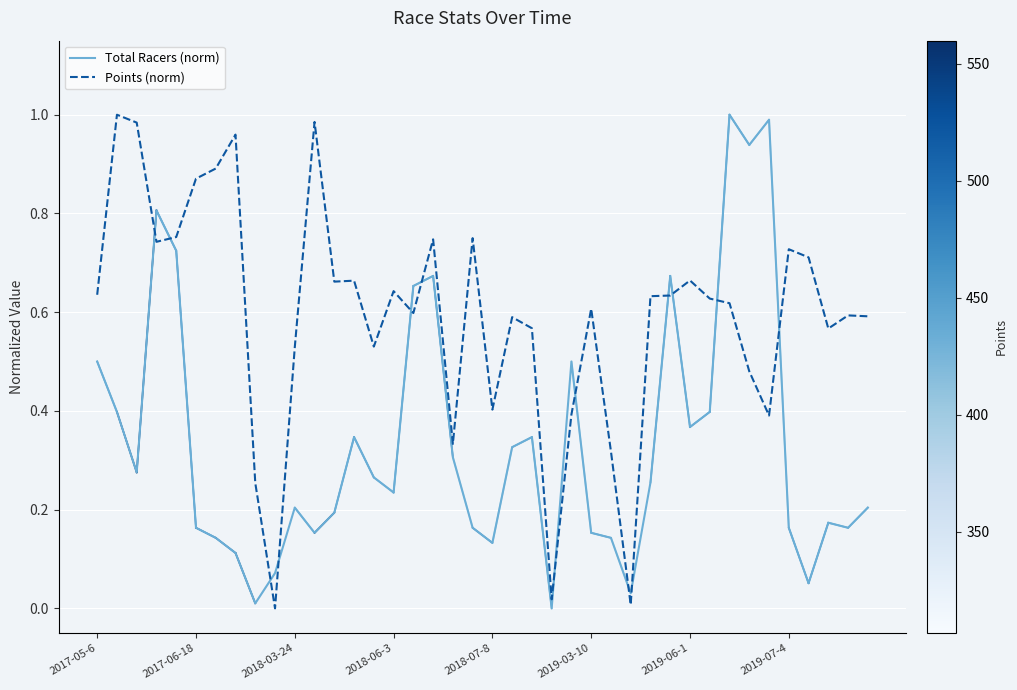

Count the number of data series in this chart.

2